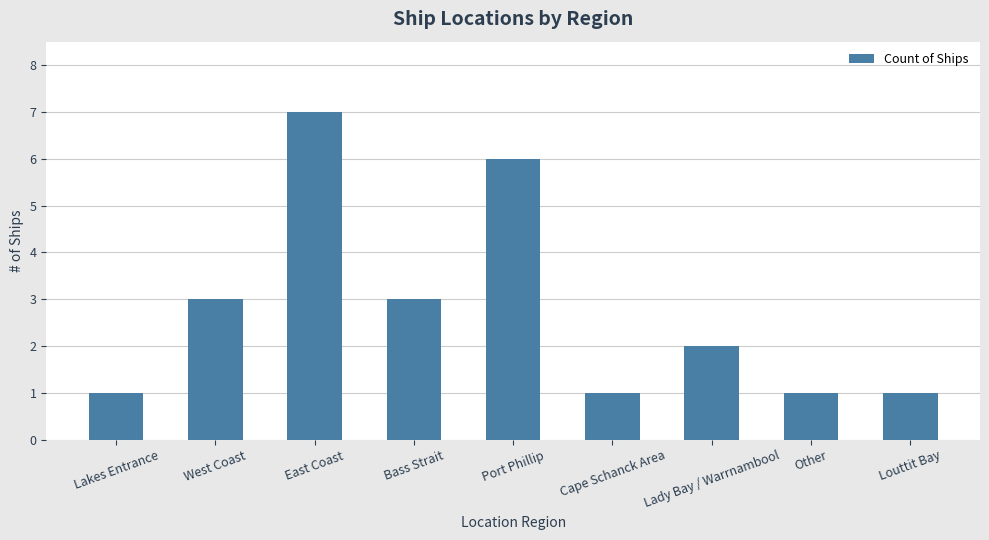

How many series are shown in this chart?

1